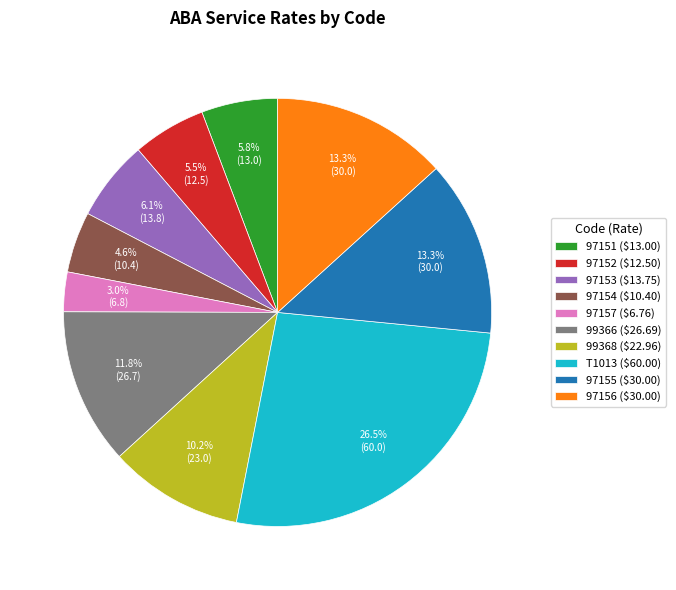

To the nearest percent, what percentage of the pie is 97156?

13%